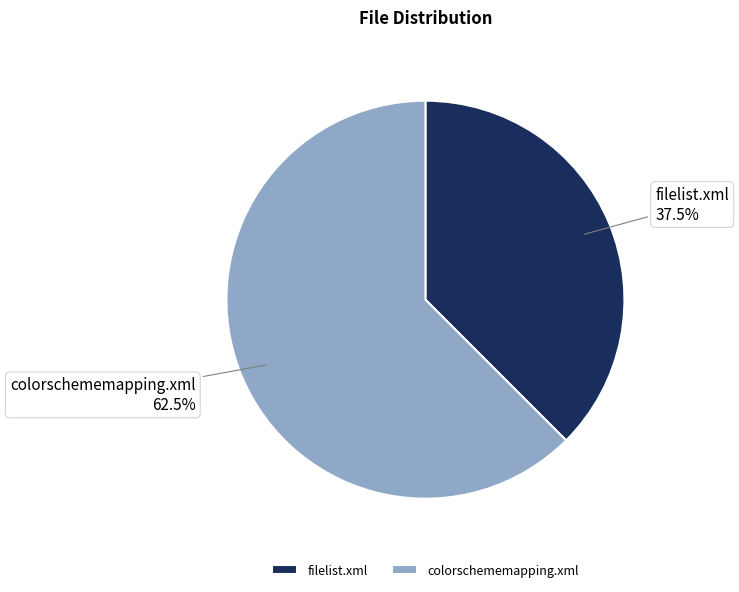

Count the number of slices in the pie.

2